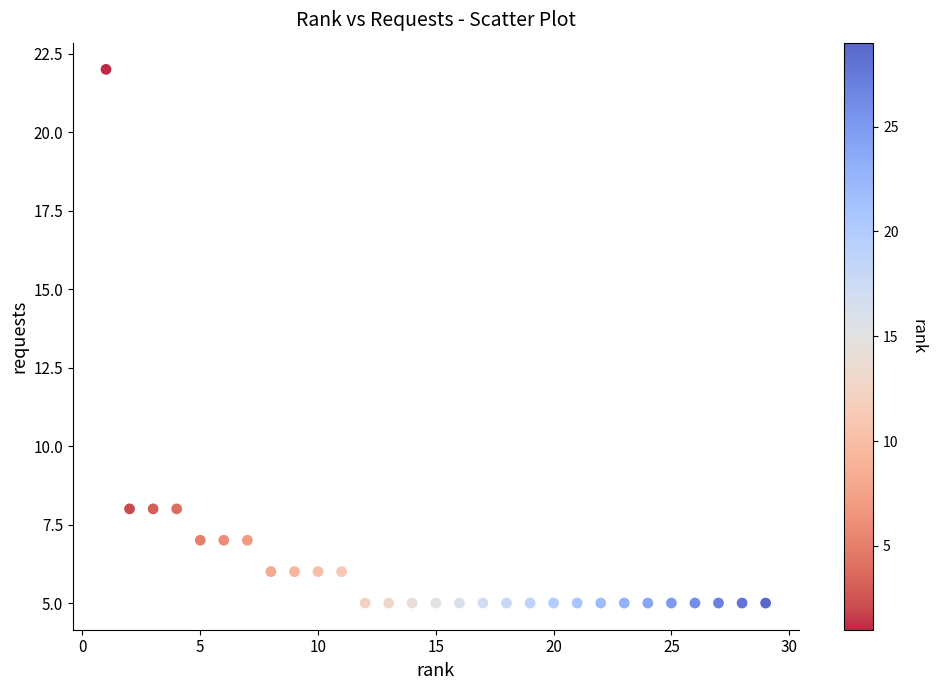

What is the range of X values (max minus min)?

28